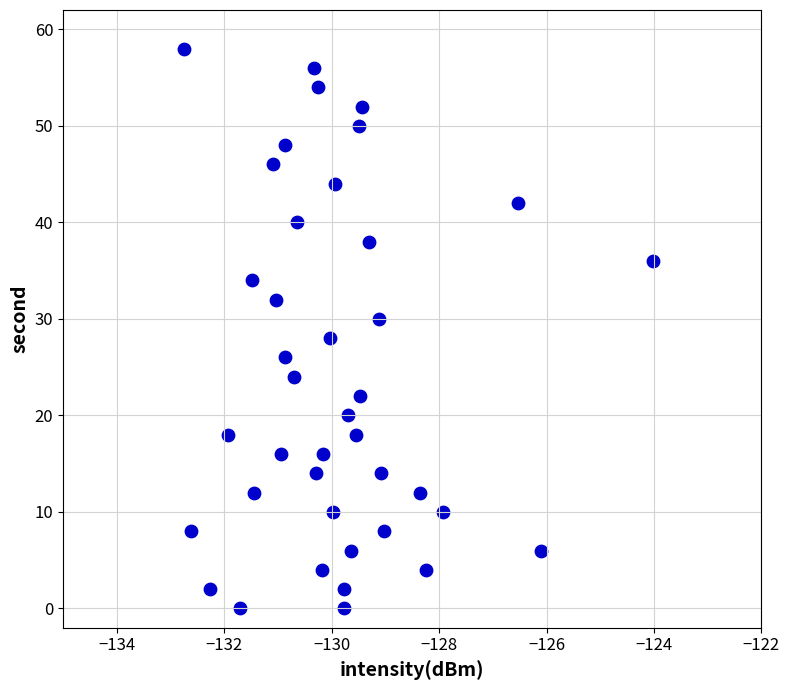

What is the range of Y values (max minus min)?

58